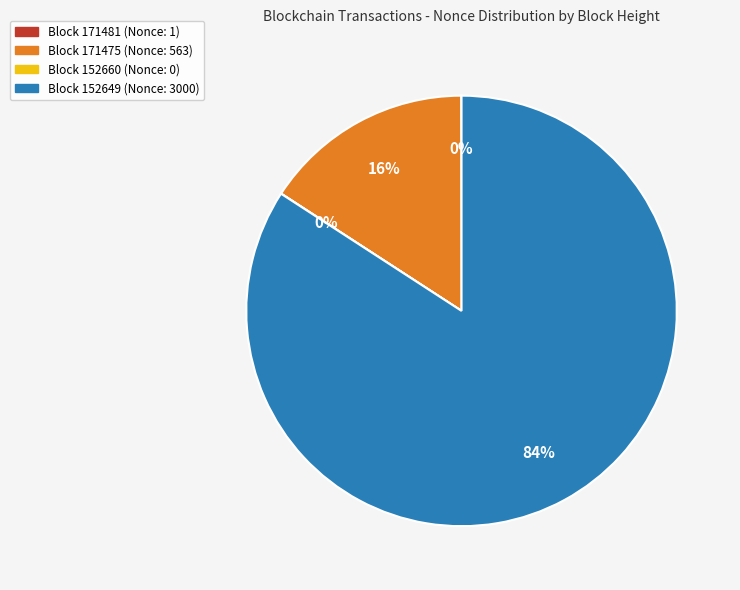

To the nearest percent, what is the average slice percentage?

25%